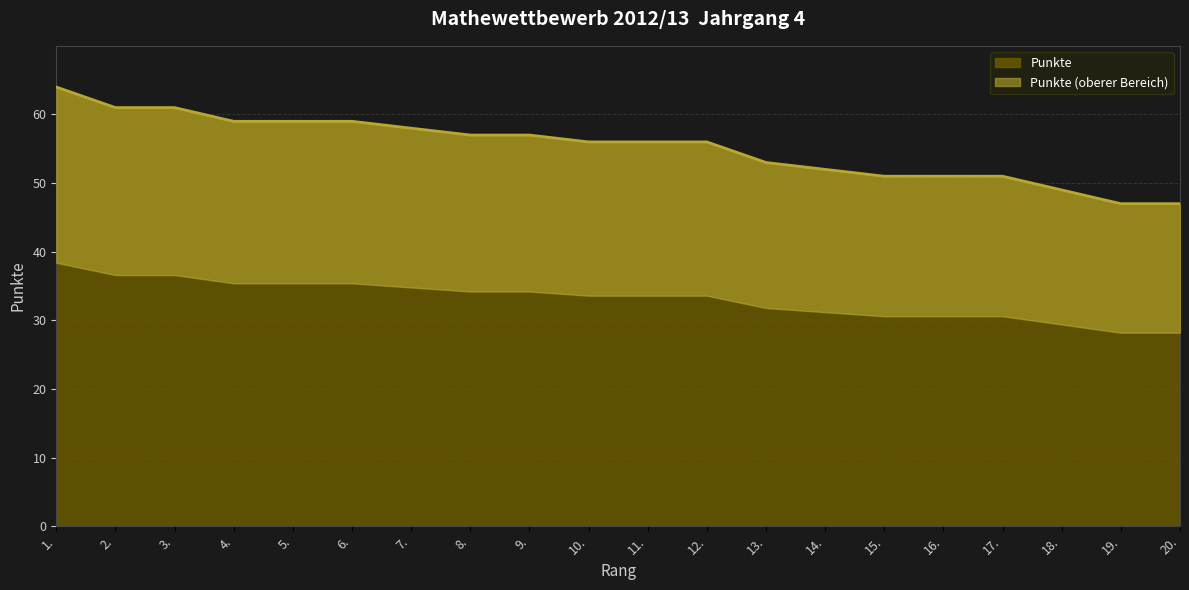

What is the label of the 19th point from the right?

2.